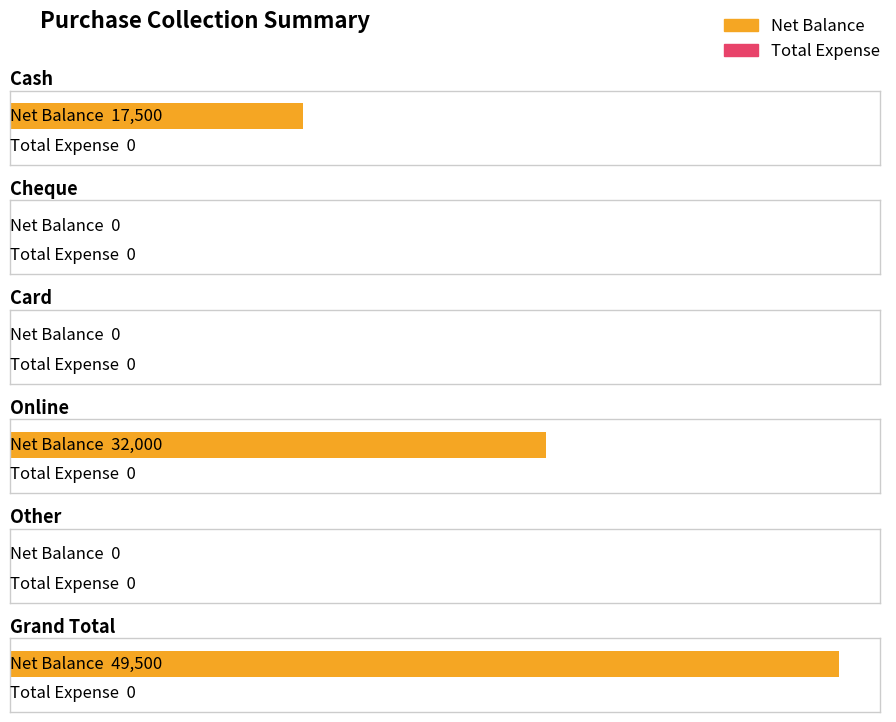

What is the difference between the Net Balance values at Cheque and Grand Total?

49500